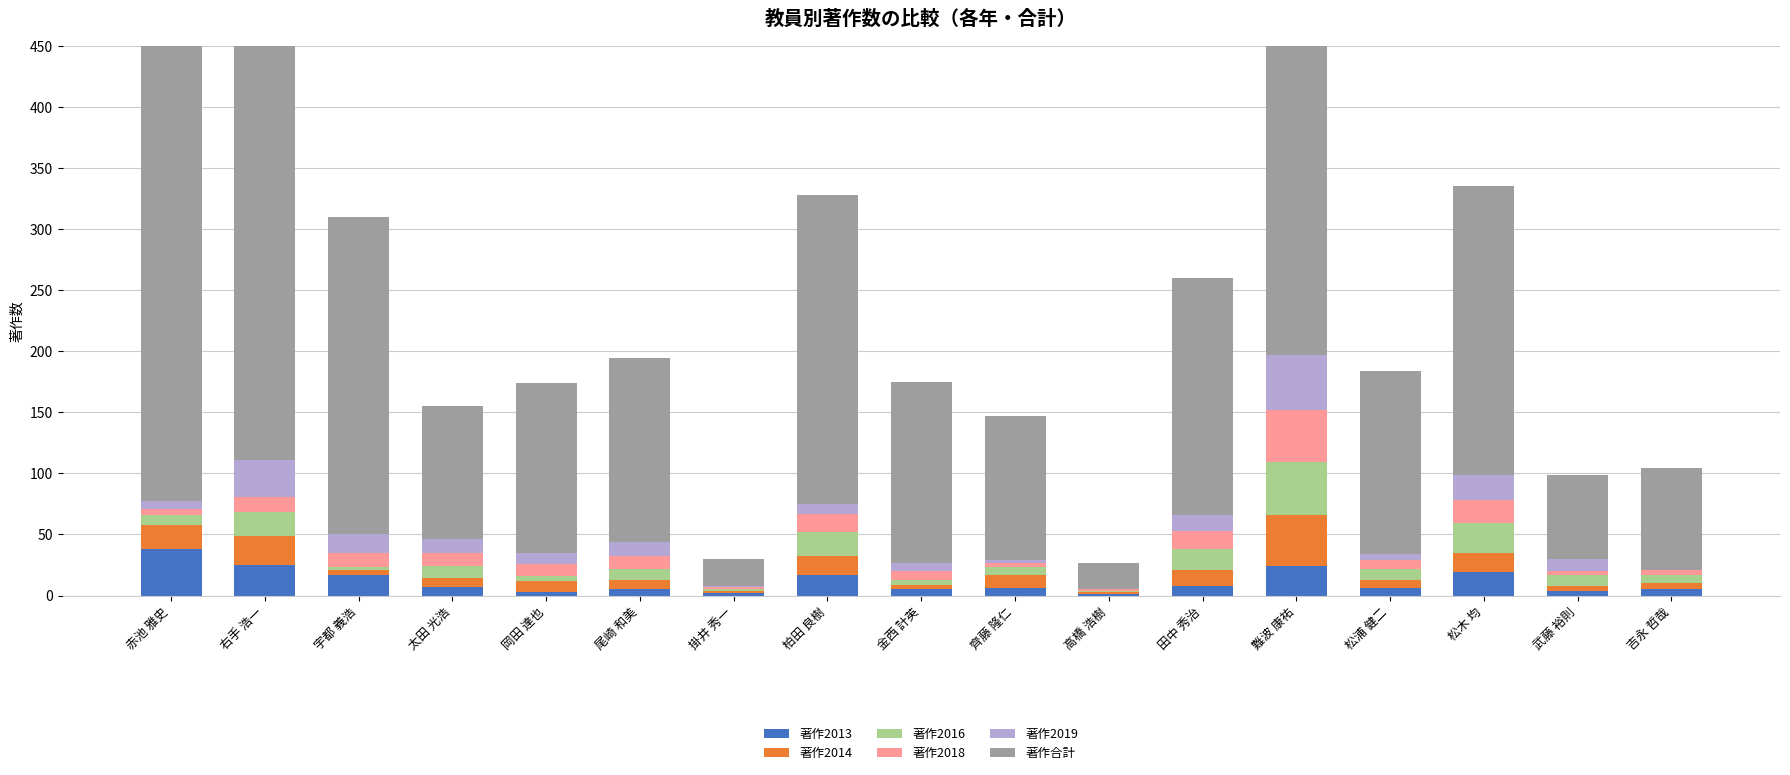

What is the sum of all 著作2019 values?

195